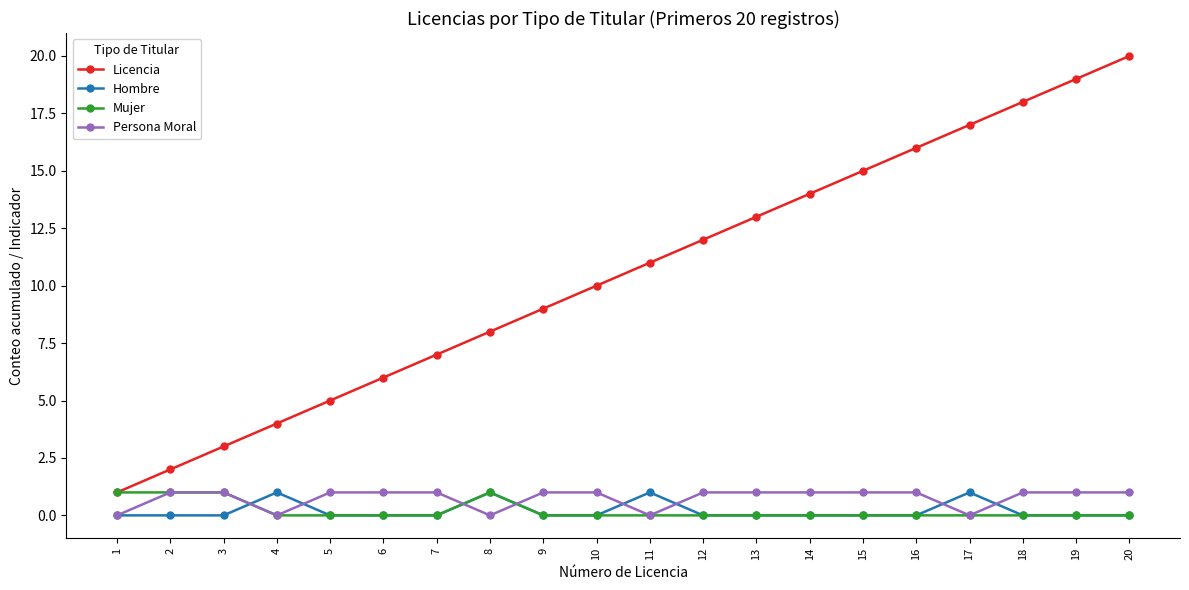

Which series has the widest spread of values?

Licencia